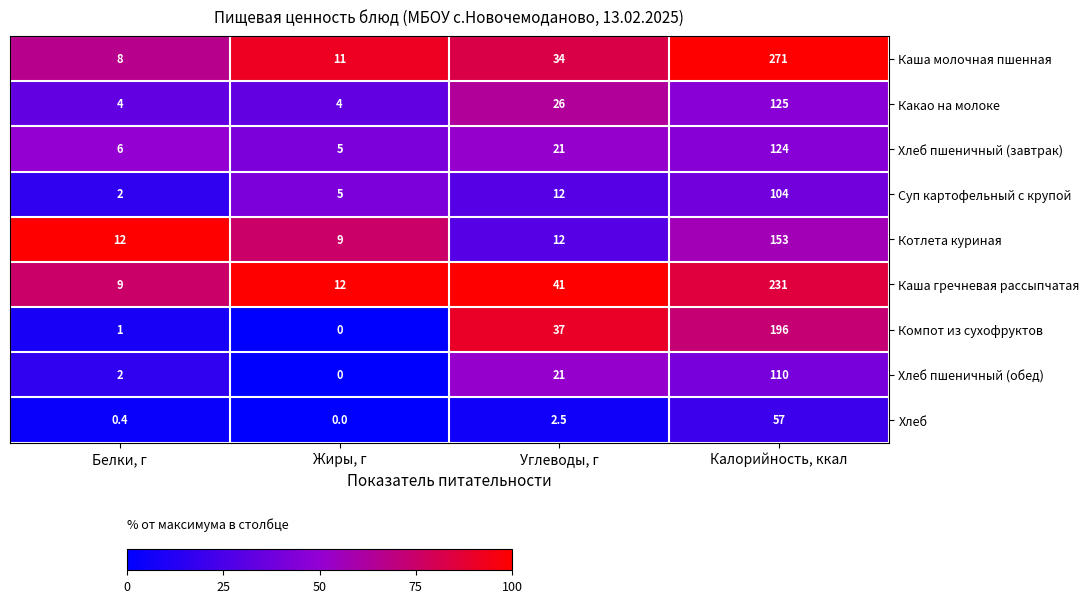

At how many categories does at least one series exceed 51?

1